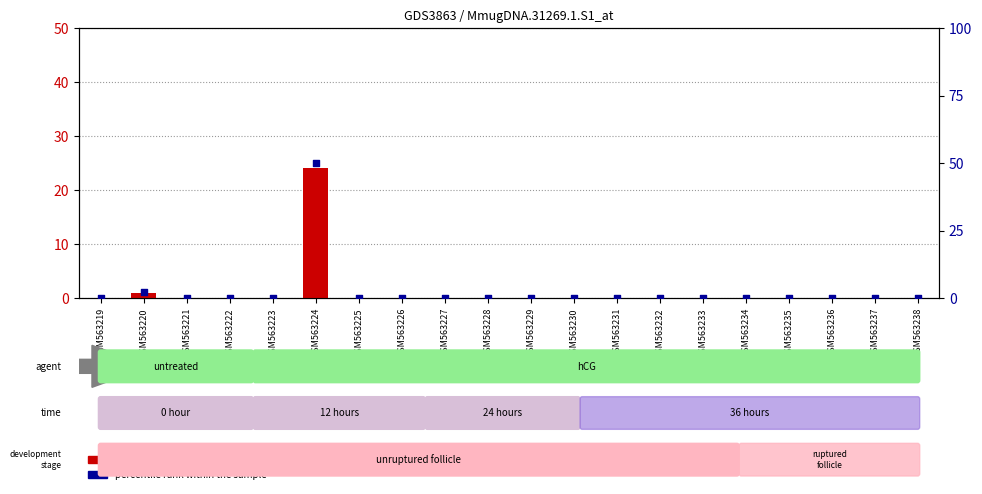

Which series has the largest total across all categories?

percentile rank within the sample